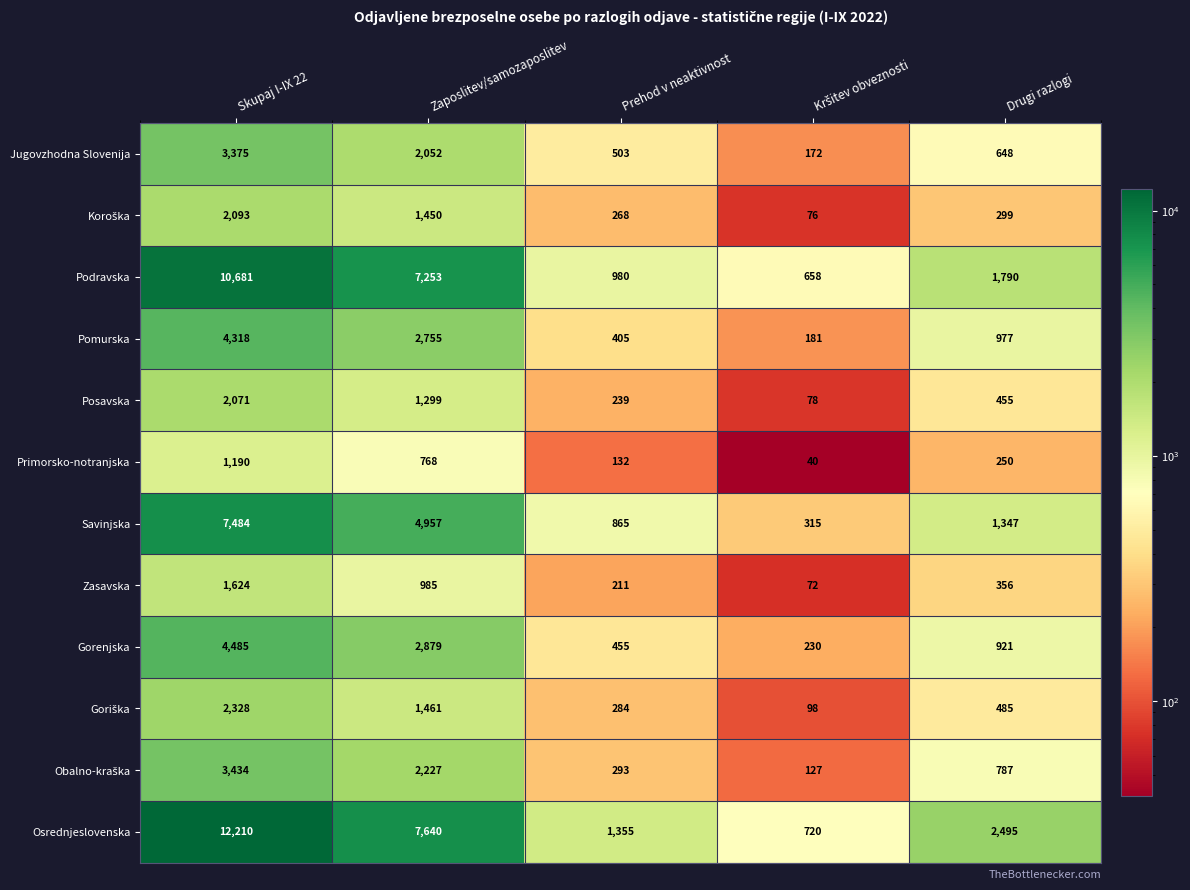

The value of Savinjska at Zaposlitev/samozaposlitev is 4957. True or false?

True